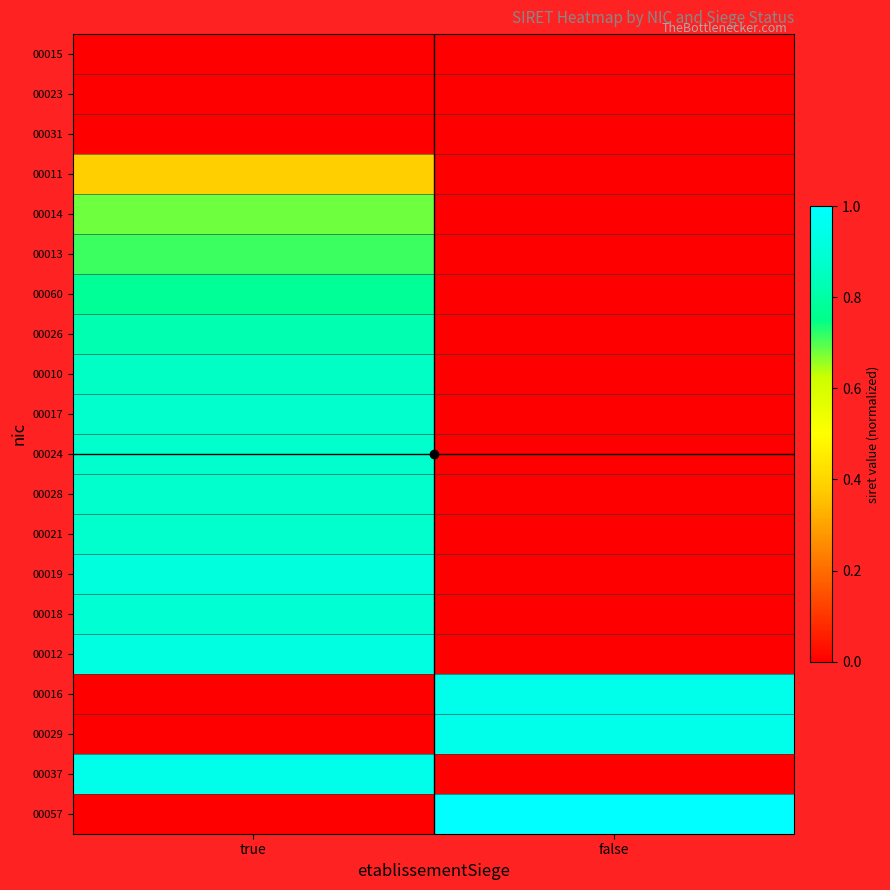

Which series changed the most between true and false?

00057